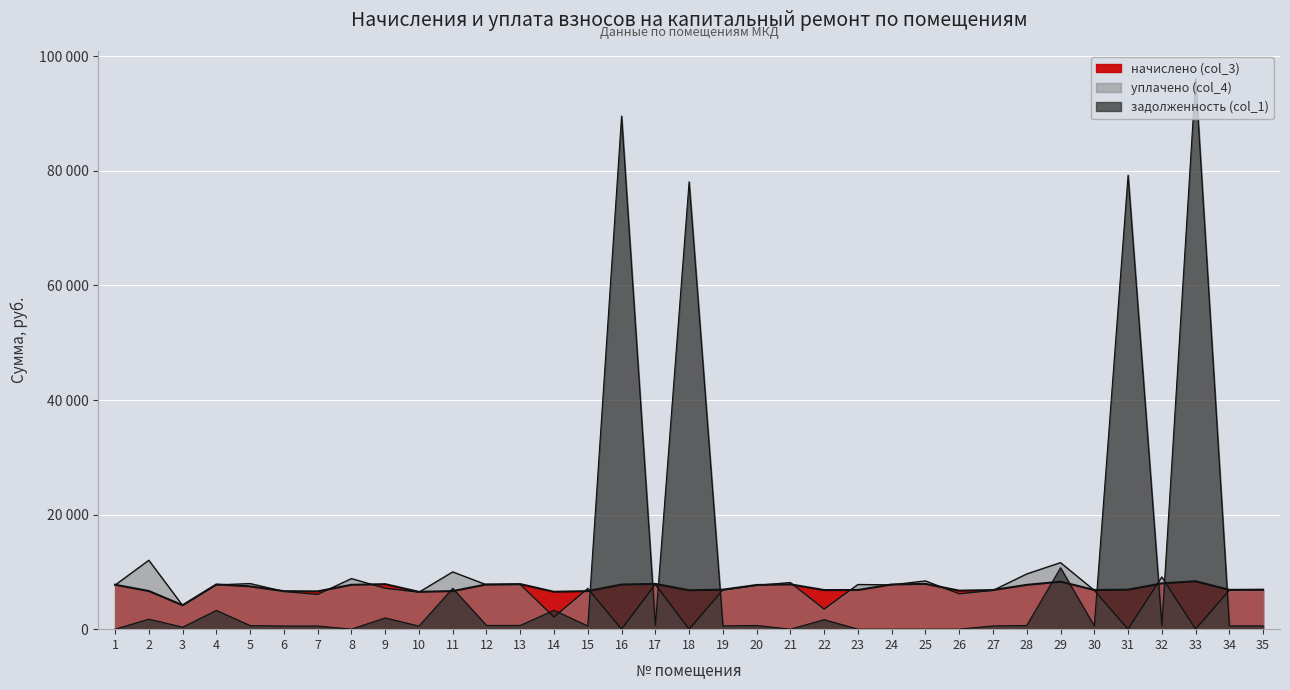

What is the average value of the начислено (col_3) series?

7211.9